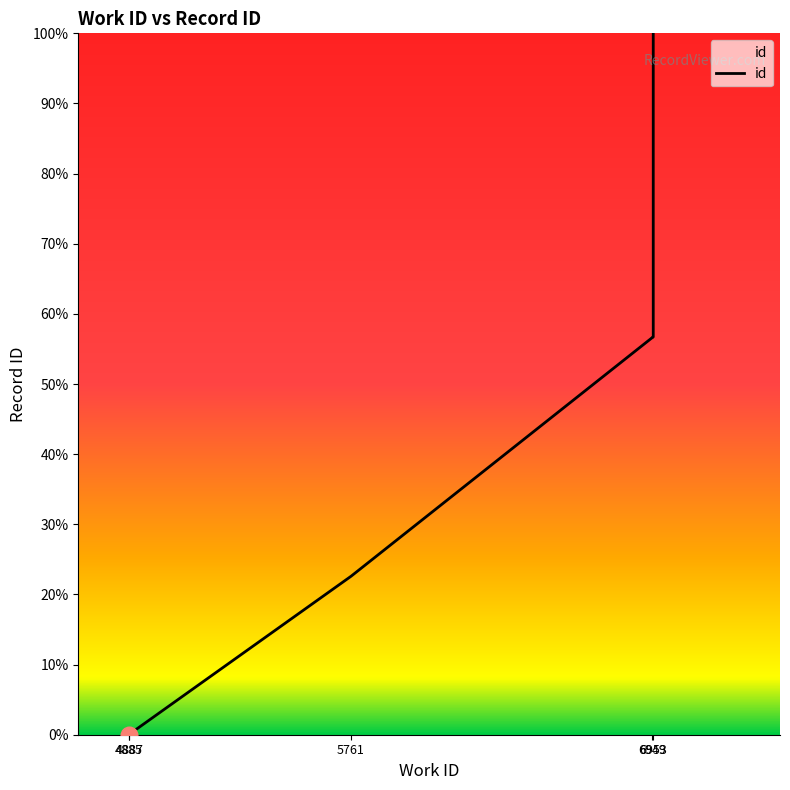

Where is the data nearest to the value 50?

6949